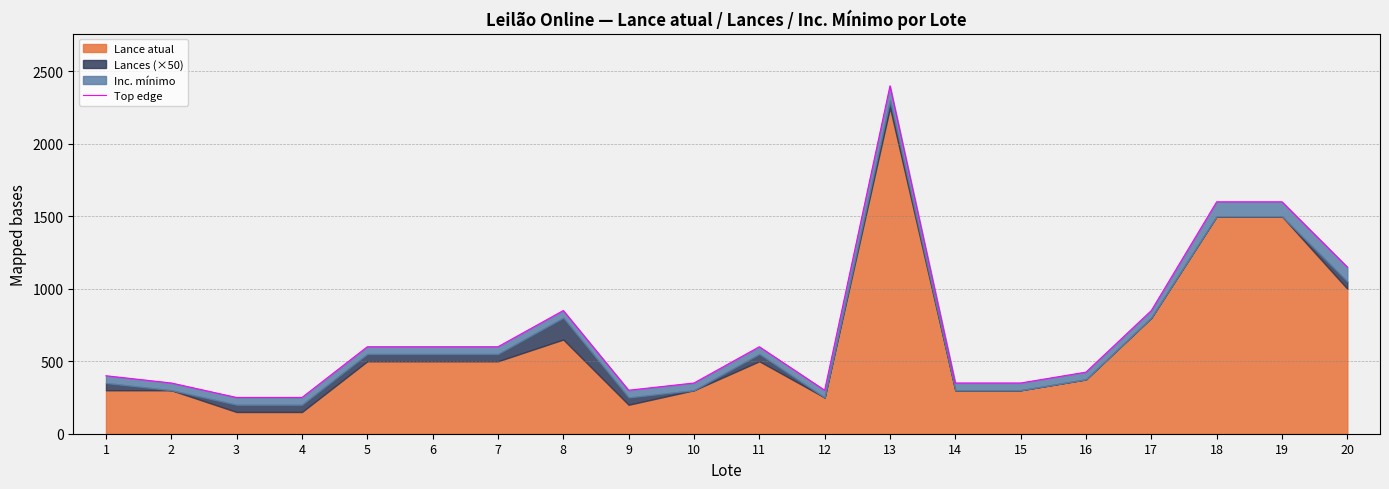

What is the change in value from 16 to 20?

+725